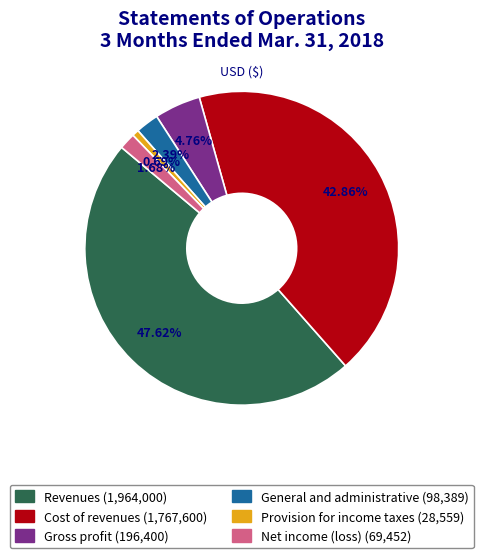

To the nearest percent, what is the difference between the Net income (loss) and Cost of revenues slice percentages?

41%